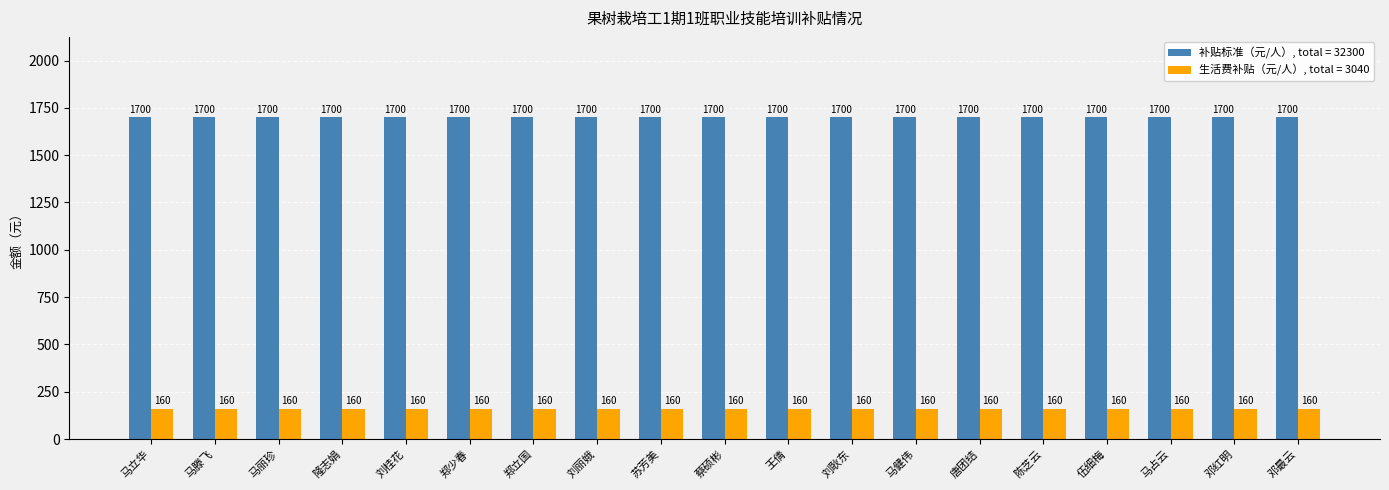

What is the spread (max minus min) of values at 刘耿东?

1540